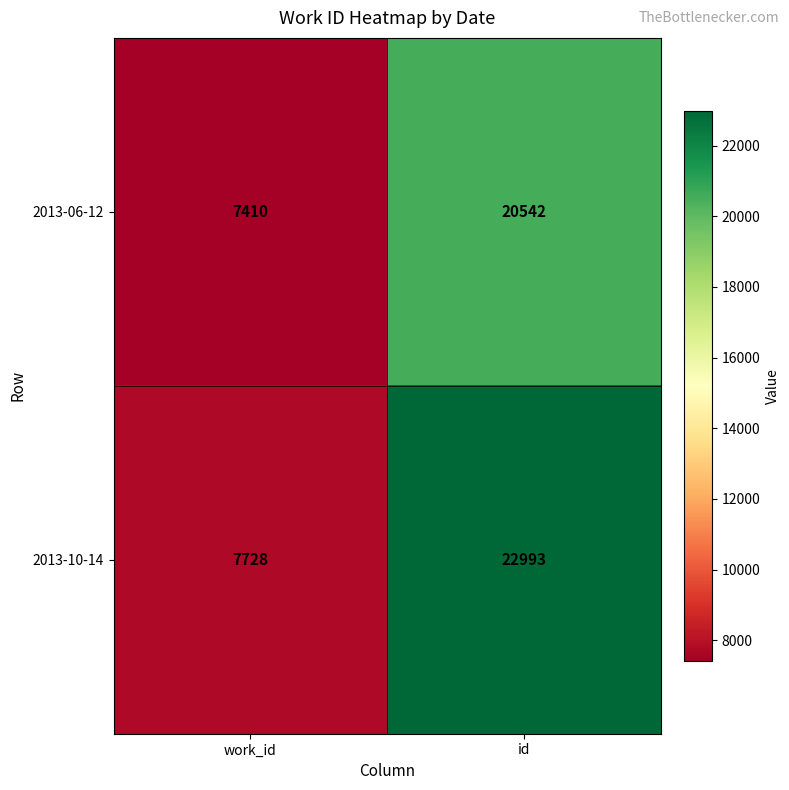

What is the difference between the 2013-06-12 values at id and work_id?

13132